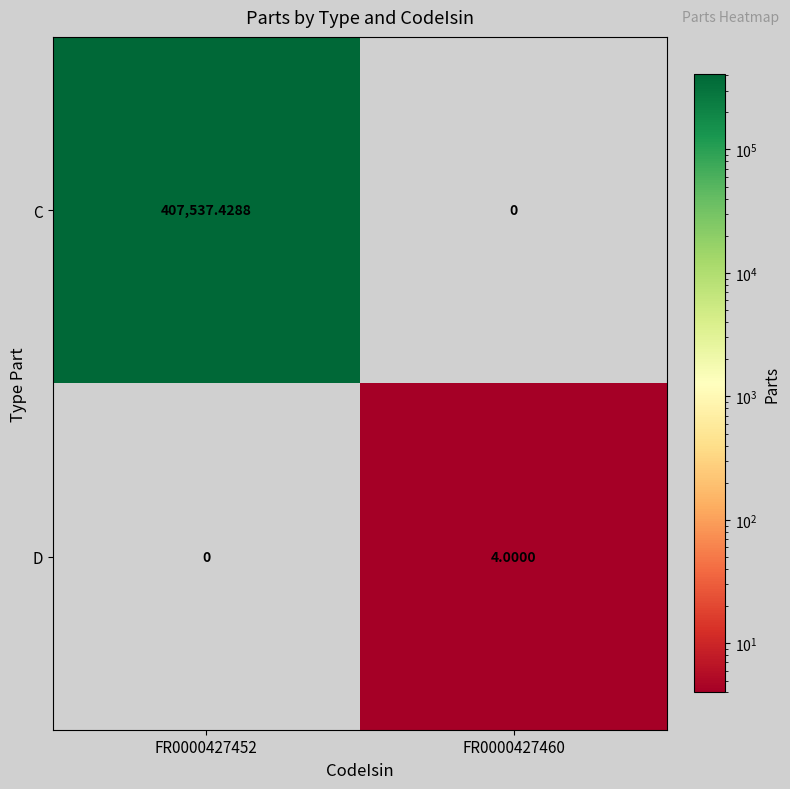

How many series are shown in this chart?

2